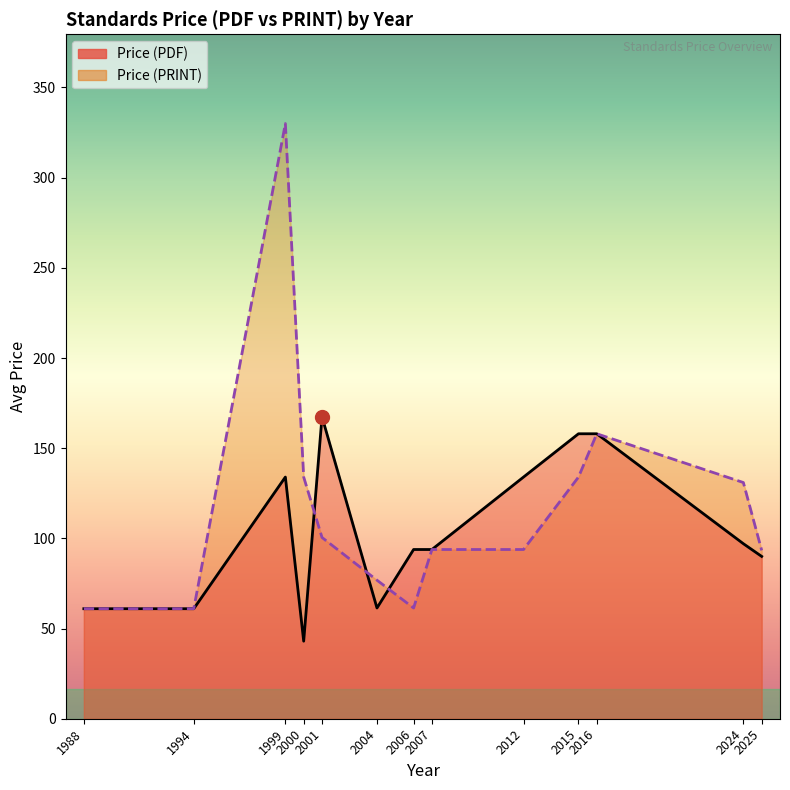

What is the smallest value displayed?

43.0